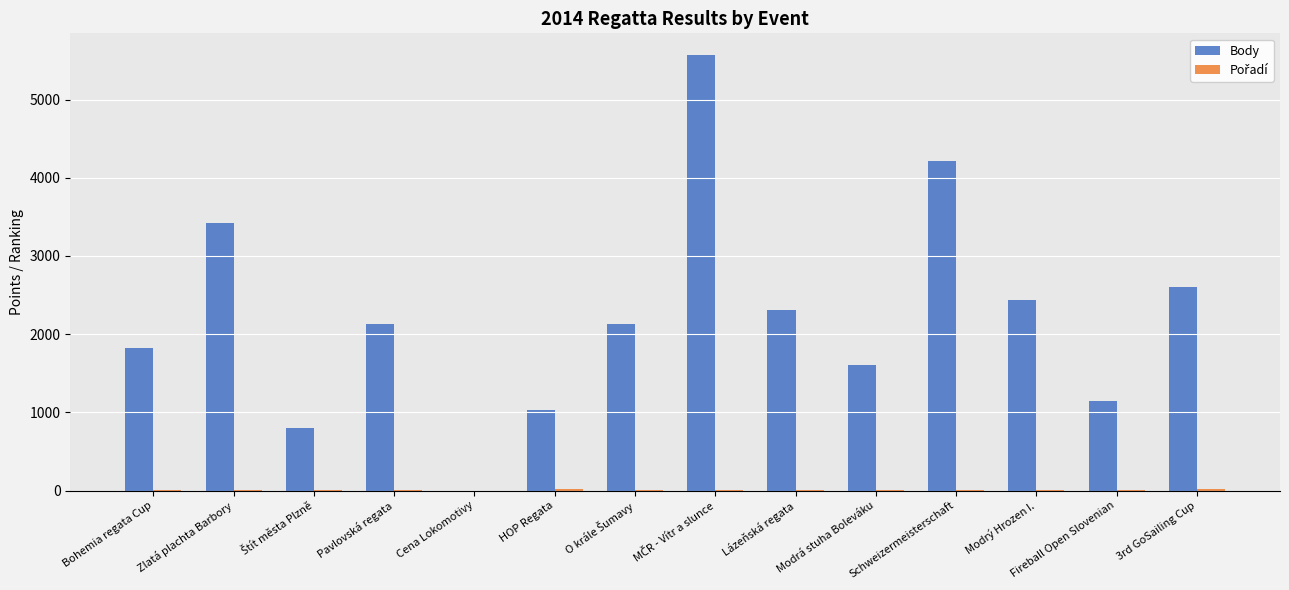

Are the bars horizontal?

No